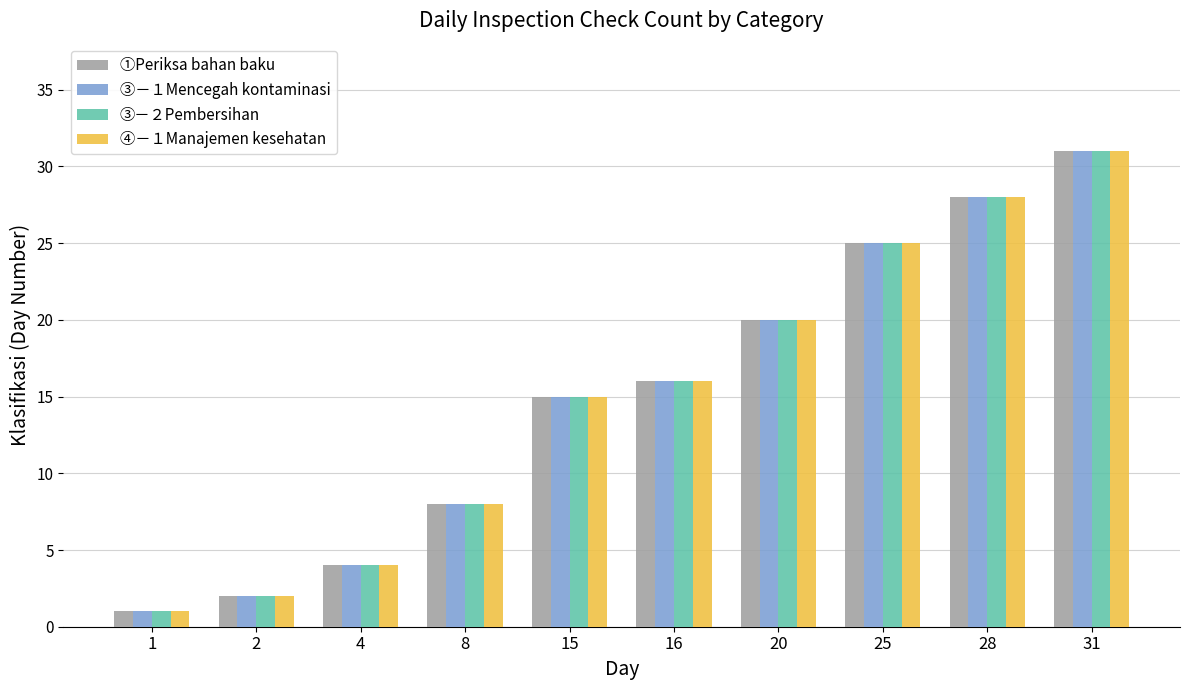

What is the difference between the maximum and minimum values in the ③－１Mencegah kontaminasi series?

30